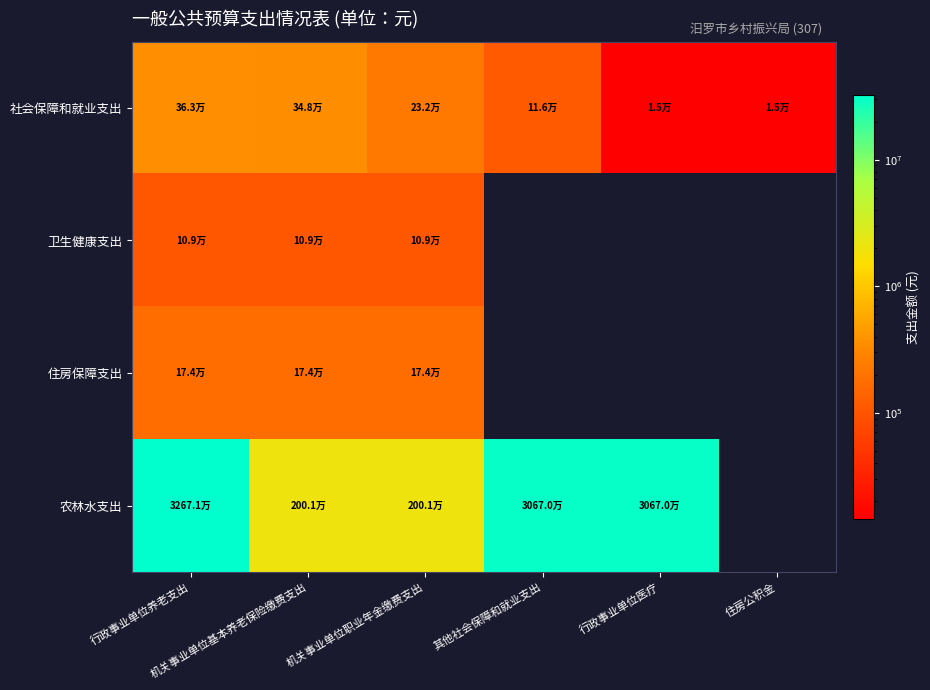

Reading left to right, extract all data points from this chart.

社会保障和就业支出: 行政事业单位养老支出=362613	机关事业单位基本养老保险缴费支出=348108	机关事业单位职业年金缴费支出=232072	其他社会保障和就业支出=116036	行政事业单位医疗=14505	住房公积金=14505
卫生健康支出: 行政事业单位养老支出=108784	机关事业单位基本养老保险缴费支出=108784	机关事业单位职业年金缴费支出=108784	其他社会保障和就业支出=0	行政事业单位医疗=0	住房公积金=0
住房保障支出: 行政事业单位养老支出=174054	机关事业单位基本养老保险缴费支出=174054	机关事业单位职业年金缴费支出=174054	其他社会保障和就业支出=0	行政事业单位医疗=0	住房公积金=0
农林水支出: 行政事业单位养老支出=32670895	机关事业单位基本养老保险缴费支出=2000895	机关事业单位职业年金缴费支出=2000895	其他社会保障和就业支出=30670000	行政事业单位医疗=30670000	住房公积金=0